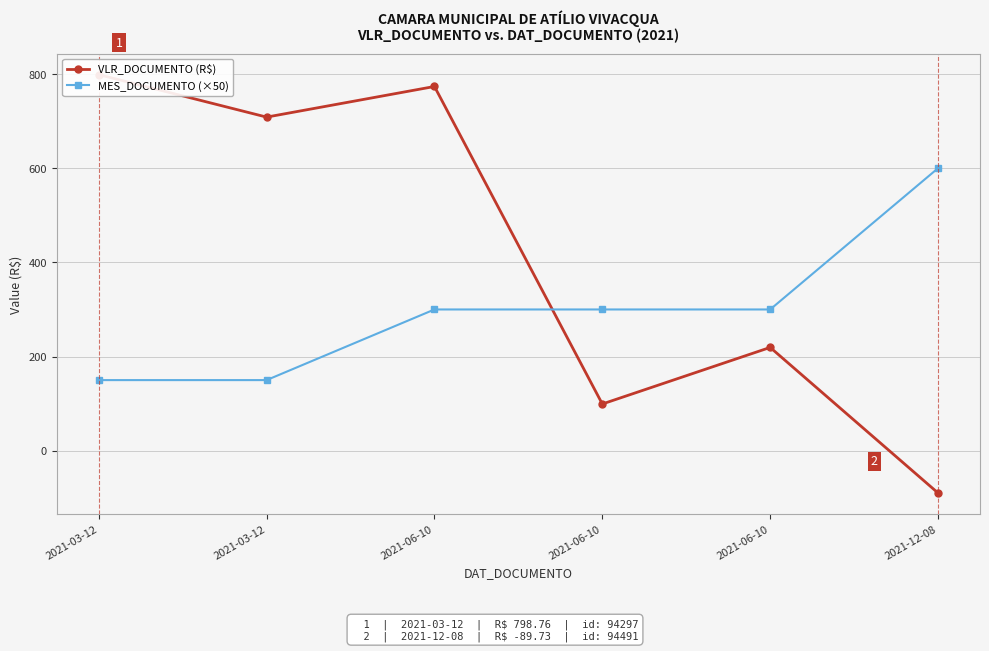

At how many categories does at least one series exceed 205?

6